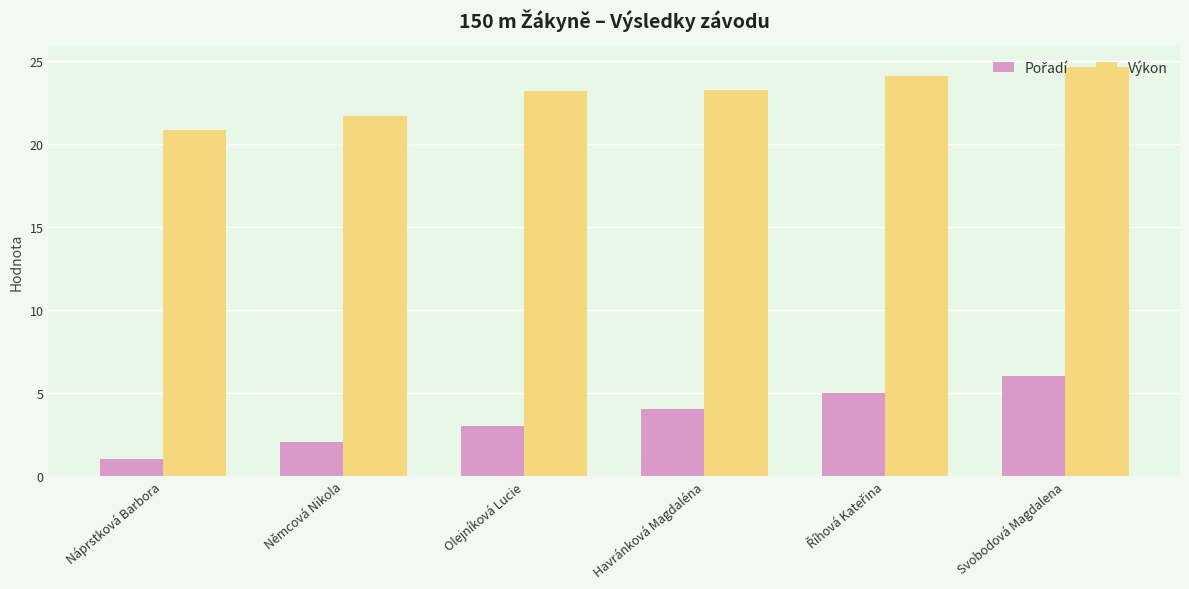

What is the difference between the second highest and second lowest values in the Výkon series?

2.4